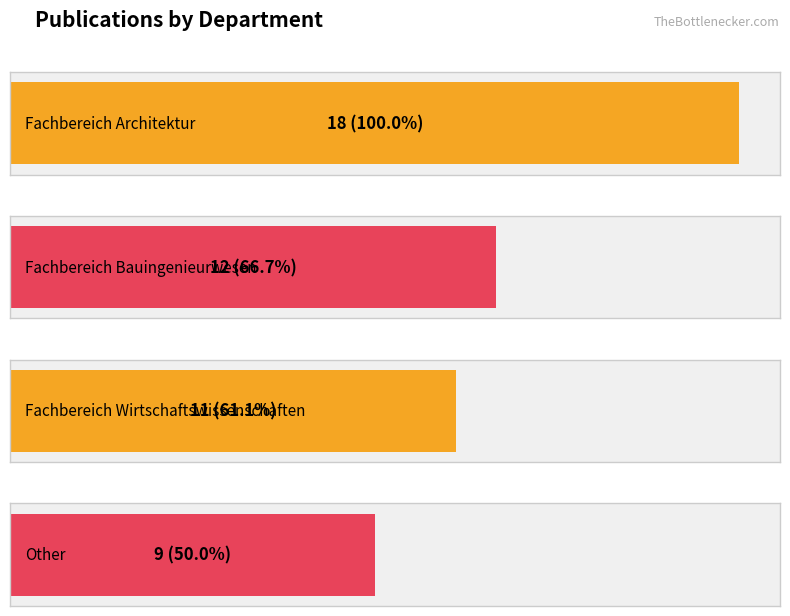

How many bars are there in total?

4